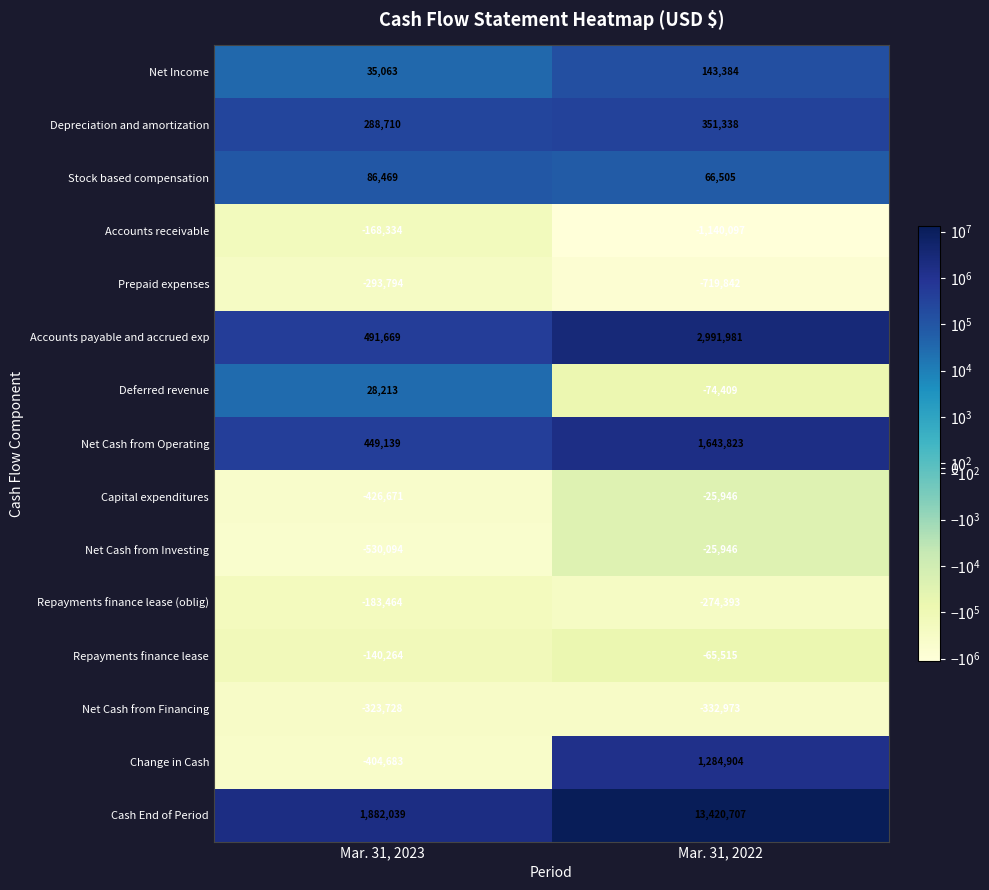

What is the difference between the maximum and minimum values in the Depreciation and amortization series?

62628